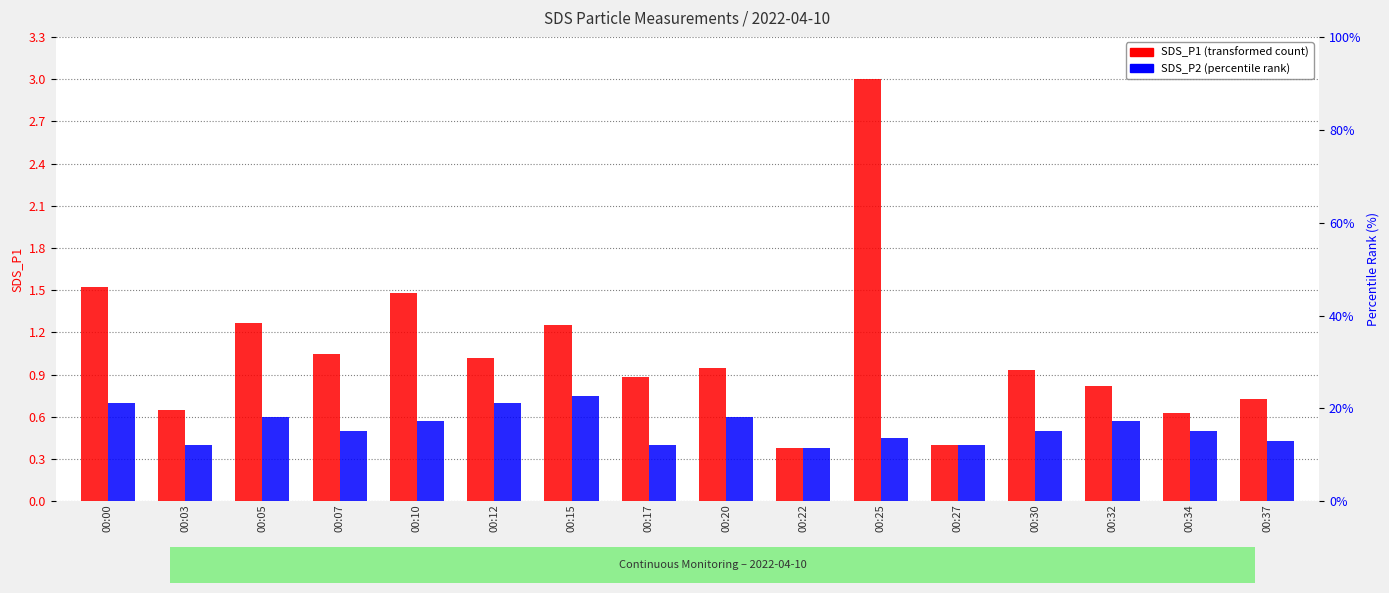

Are the bars horizontal?

No